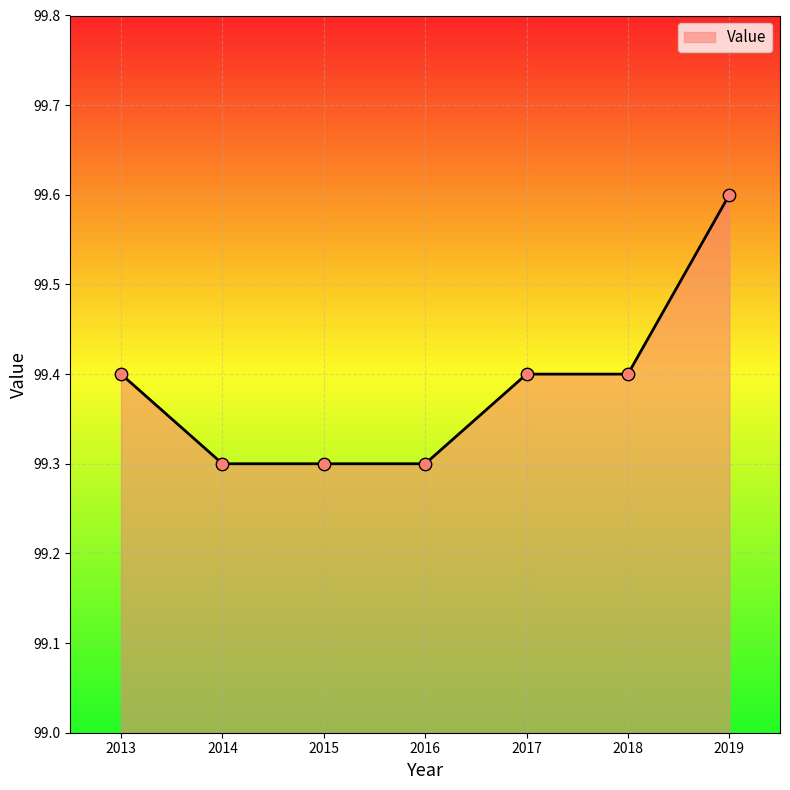

Between 2018 and 2014, which is larger?

2018